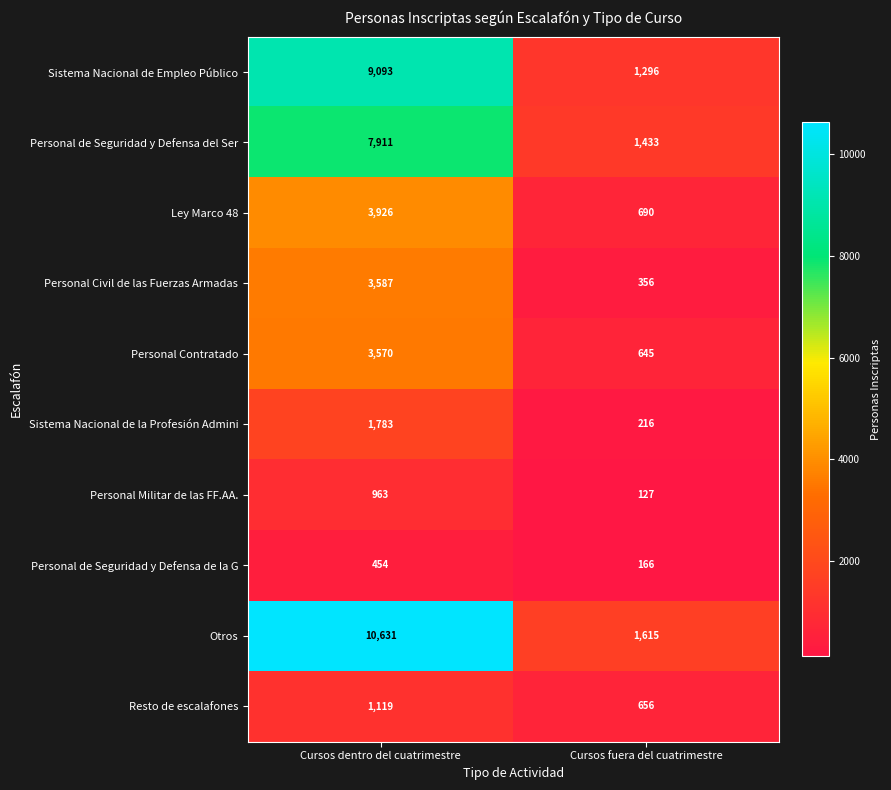

Reading left to right, extract all data points from this chart.

Sistema Nacional de Empleo Público: 9093	1296
Personal de Seguridad y Defensa del Ser: 7911	1433
Ley Marco 48: 3926	690
Personal Civil de las Fuerzas Armadas: 3587	356
Personal Contratado: 3570	645
Sistema Nacional de la Profesión Admini: 1783	216
Personal Militar de las FF.AA.: 963	127
Personal de Seguridad y Defensa de la G: 454	166
Otros: 10631	1615
Resto de escalafones: 1119	656